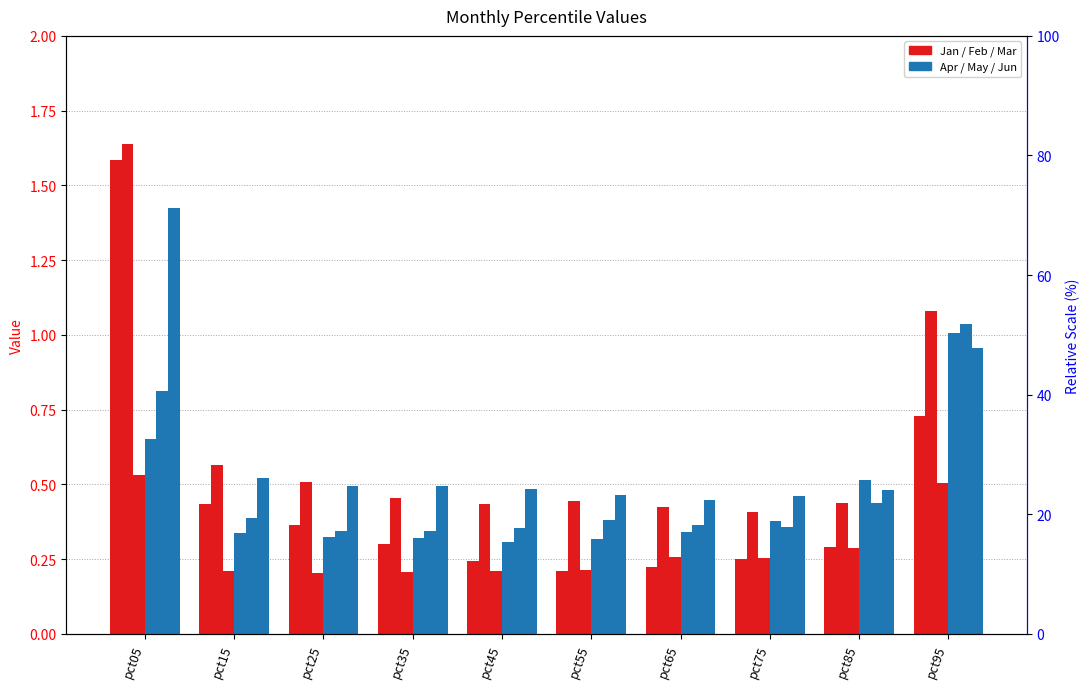

Which series has the widest spread of values?

Jan